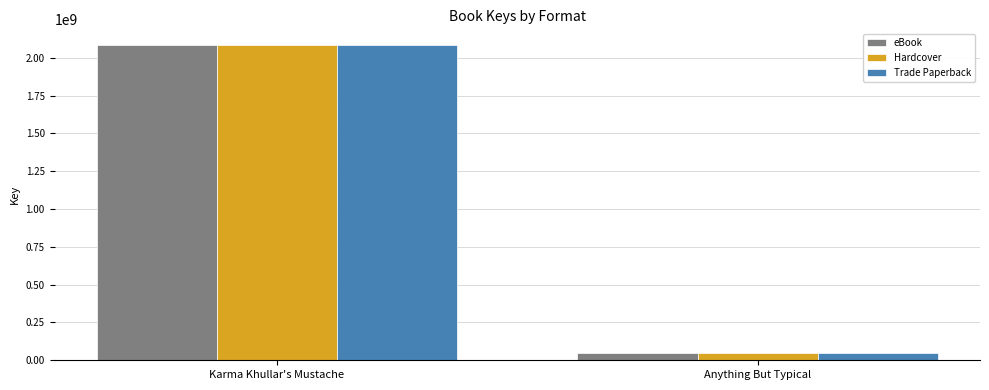

What is the smallest value displayed?

46593613